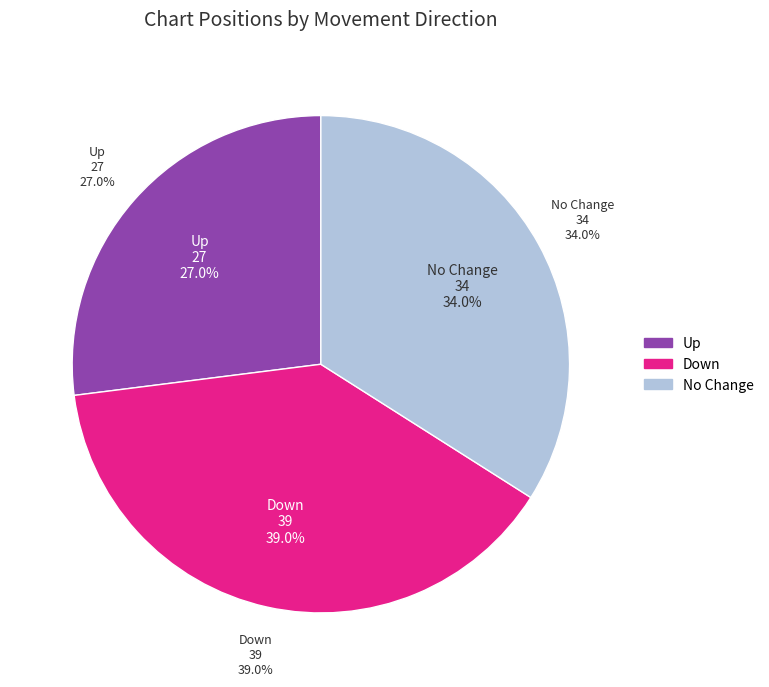

To the nearest percent, what is the difference between the down and up slice percentages?

12%